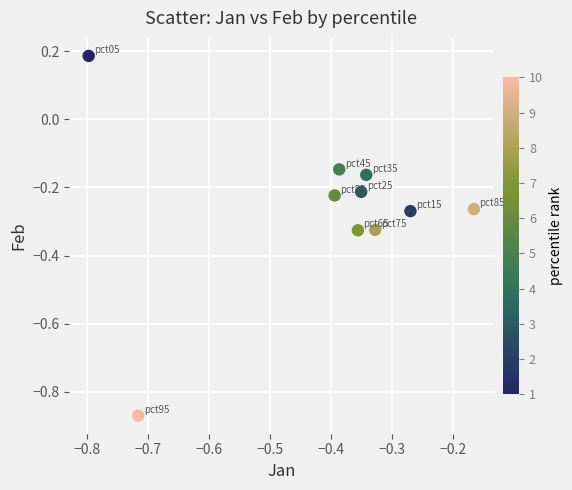

What is the average X value?

-0.4